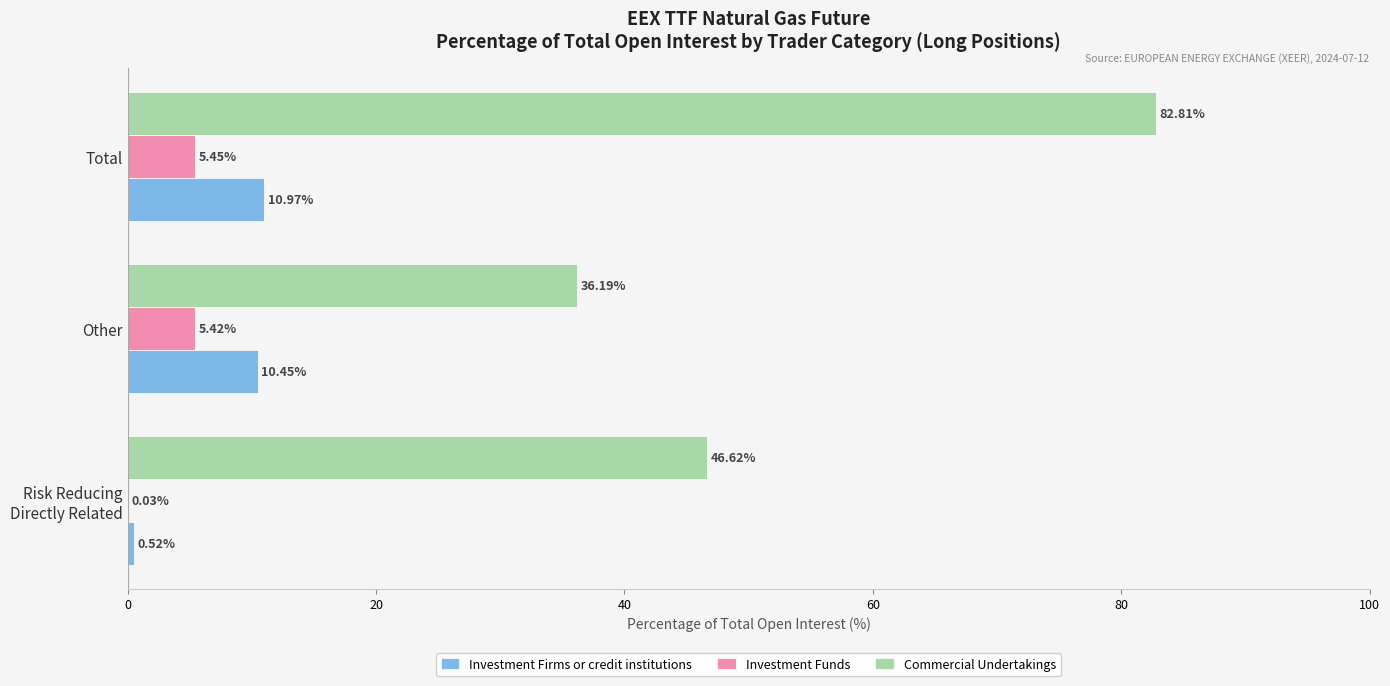

Which series has the largest total across all categories?

Commercial Undertakings